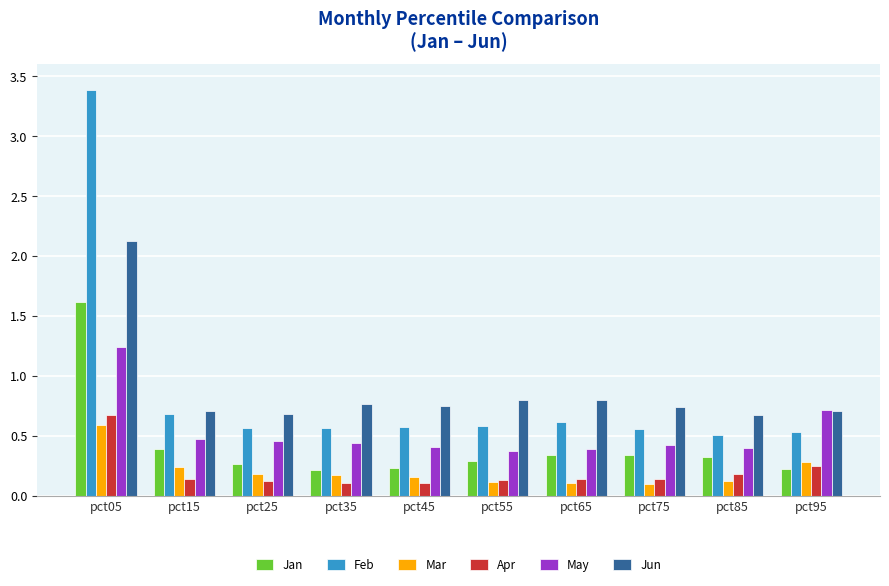

The value of May at pct65 is 0.6. True or false?

False